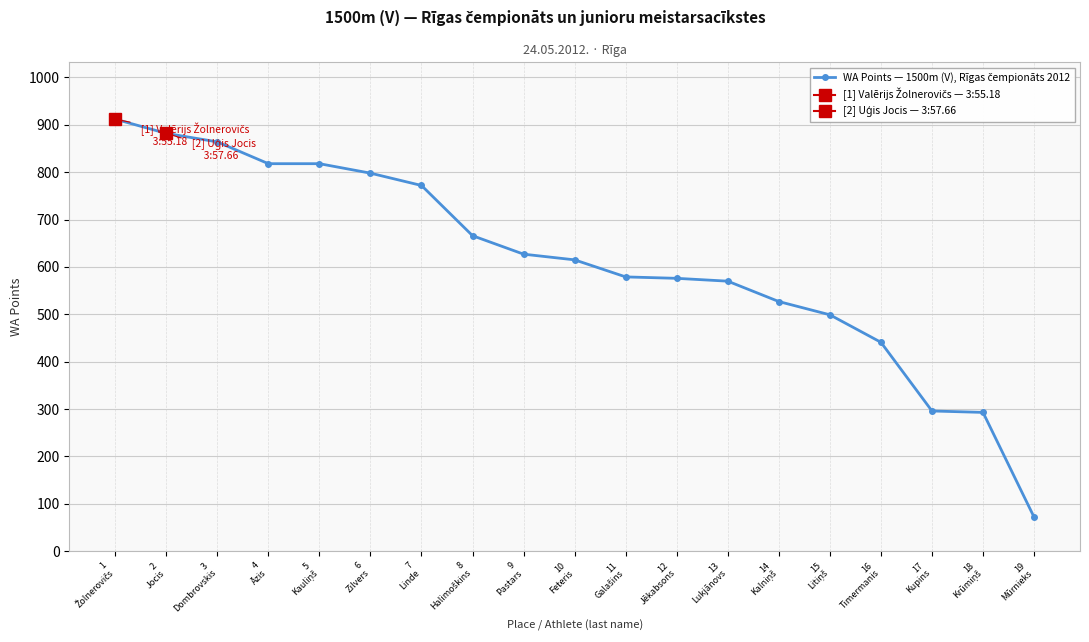

The chart shows a value of 133 at 11
Galašins. True or false?

False